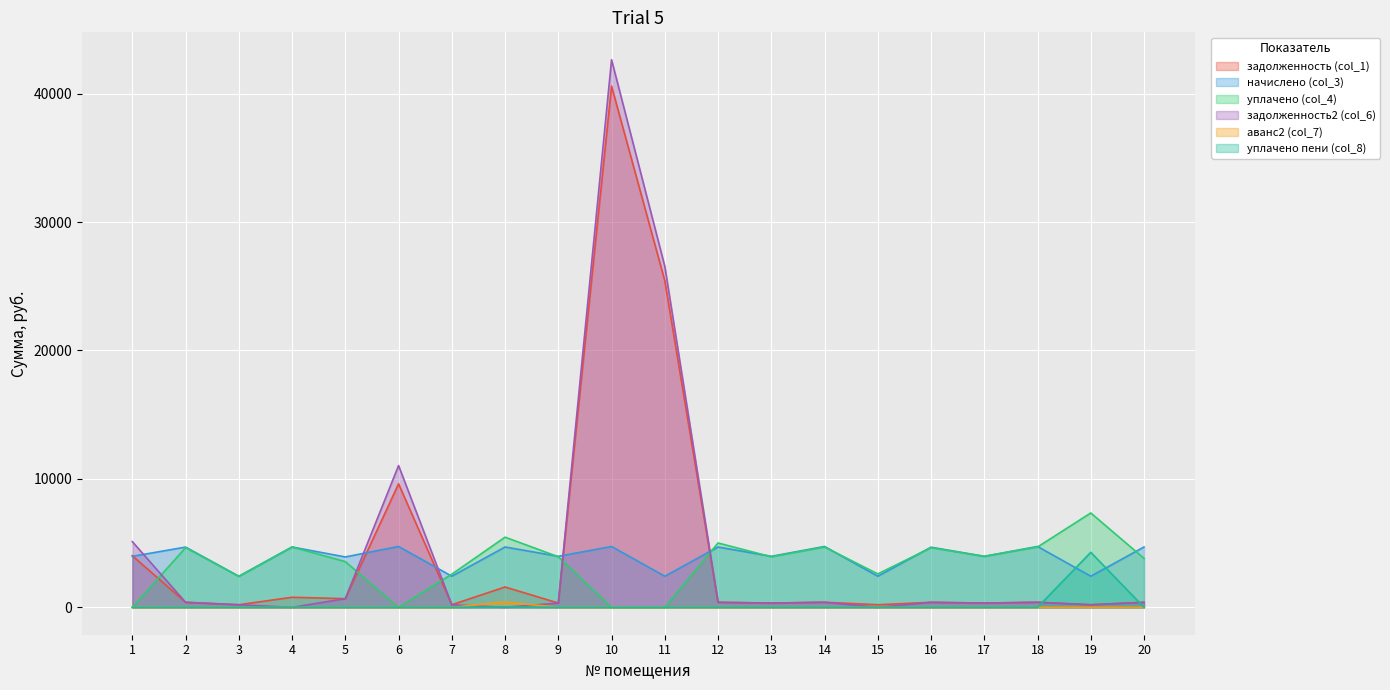

How many categories are shown in the chart?

20